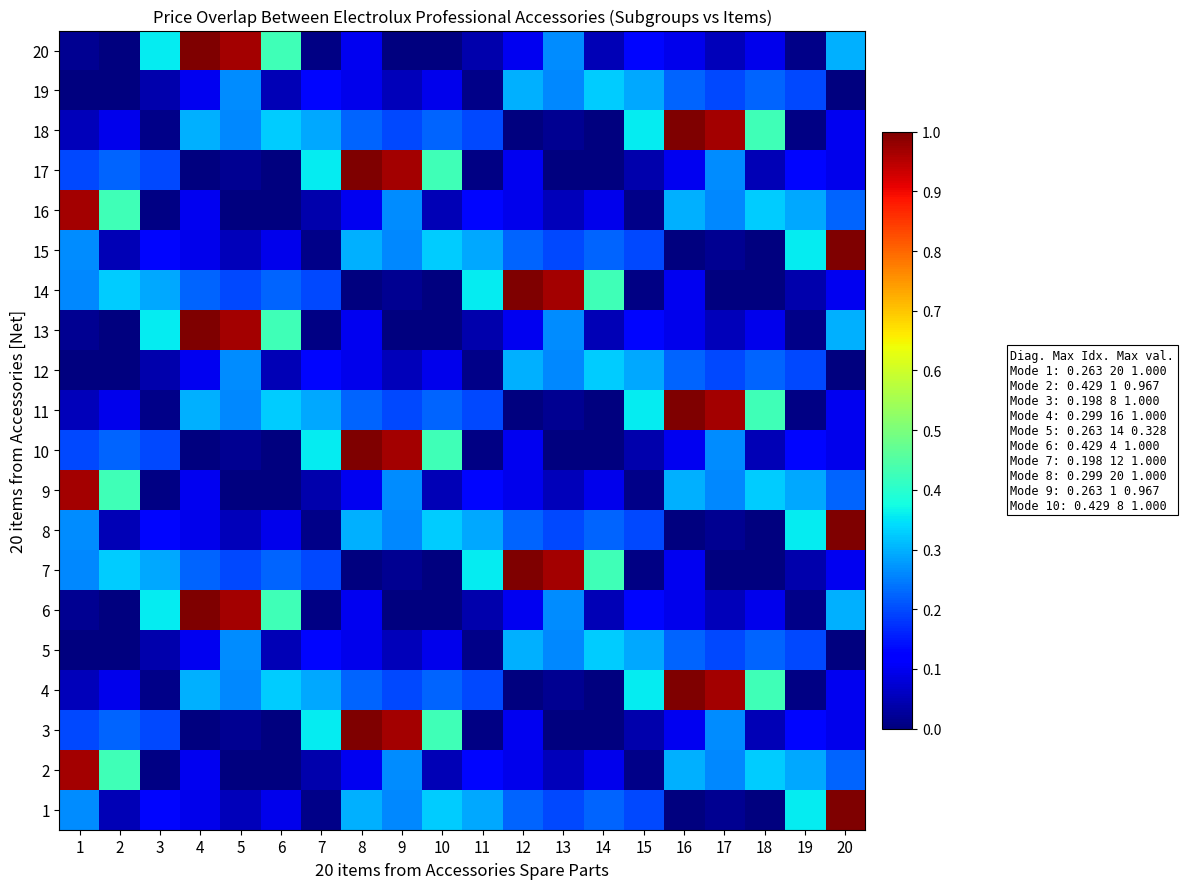

What is the spread (max minus min) of values at 16?

1.0